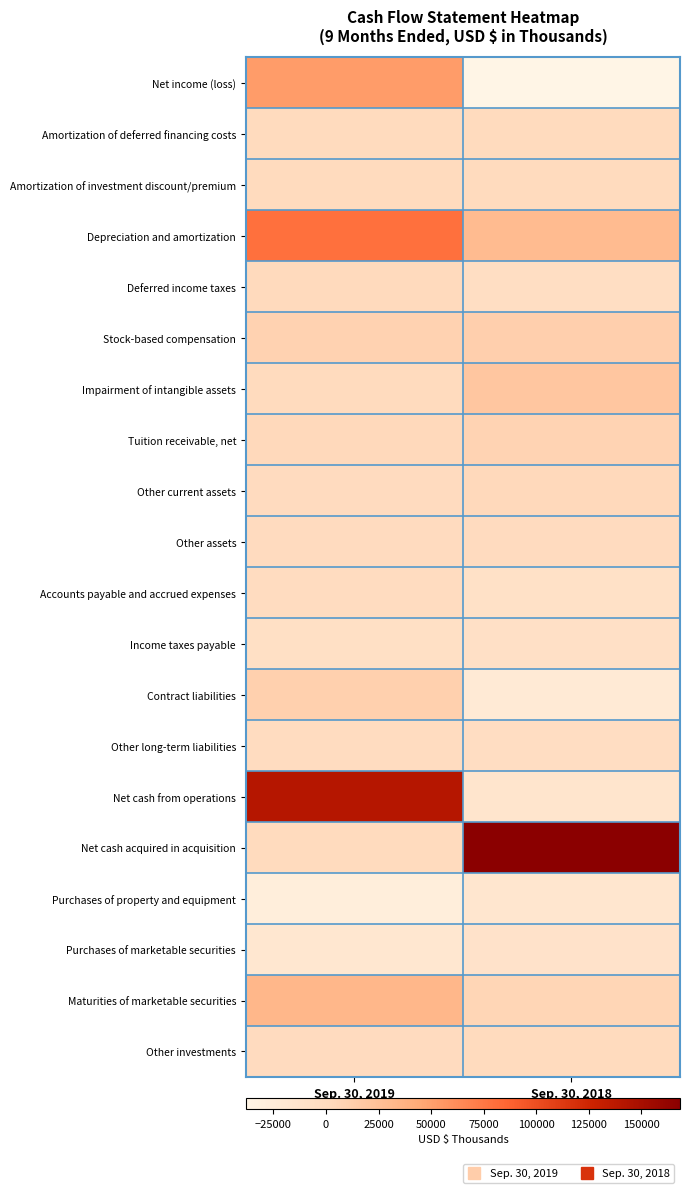

How many data points does each series have?

2